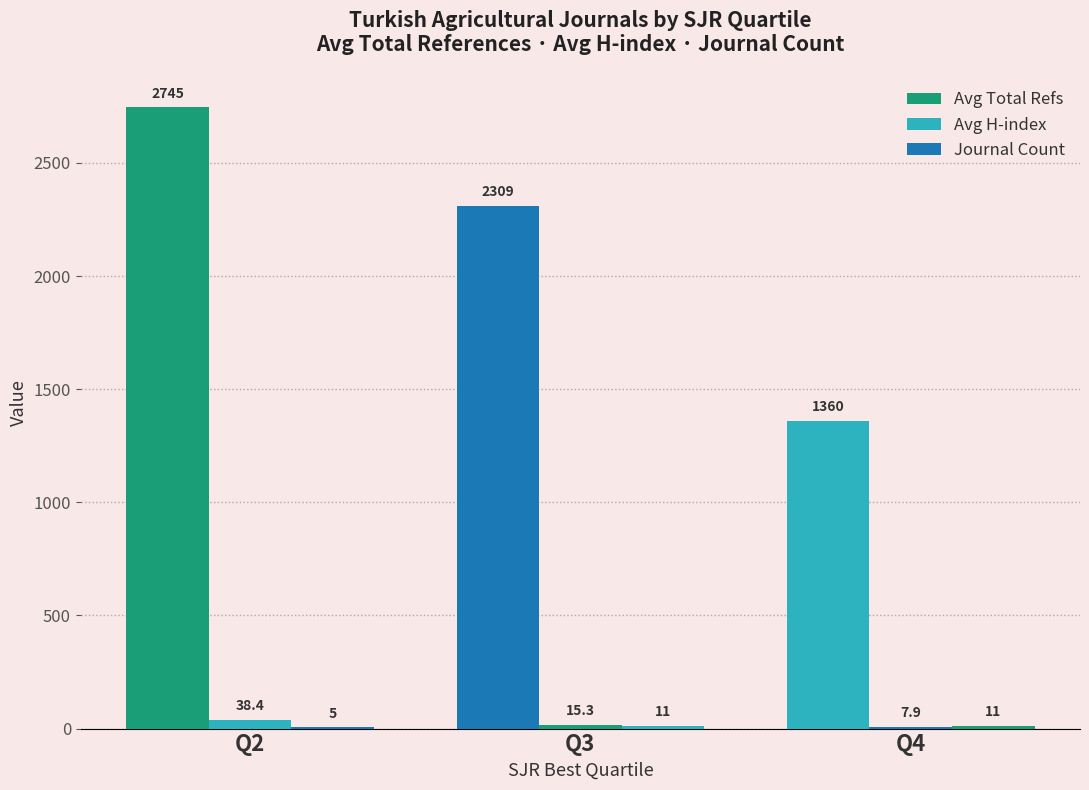

Read the Avg Total Refs value at Q3.

2309.1